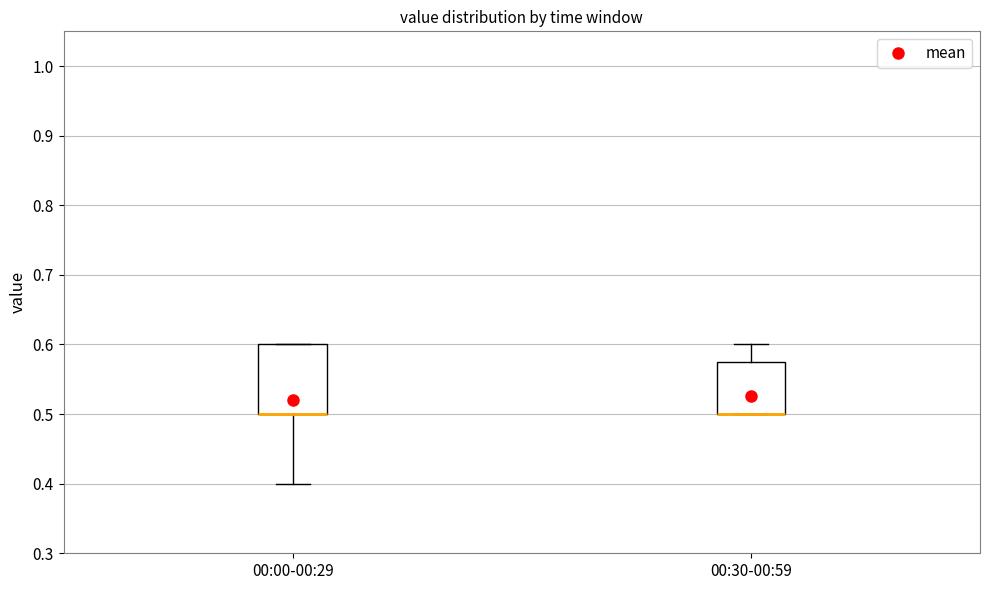

Where is the lower edge of the box for 00:30-00:59 on the y-axis? The values are not printed on the chart, so give them approximately, as read against the axis.

0.50